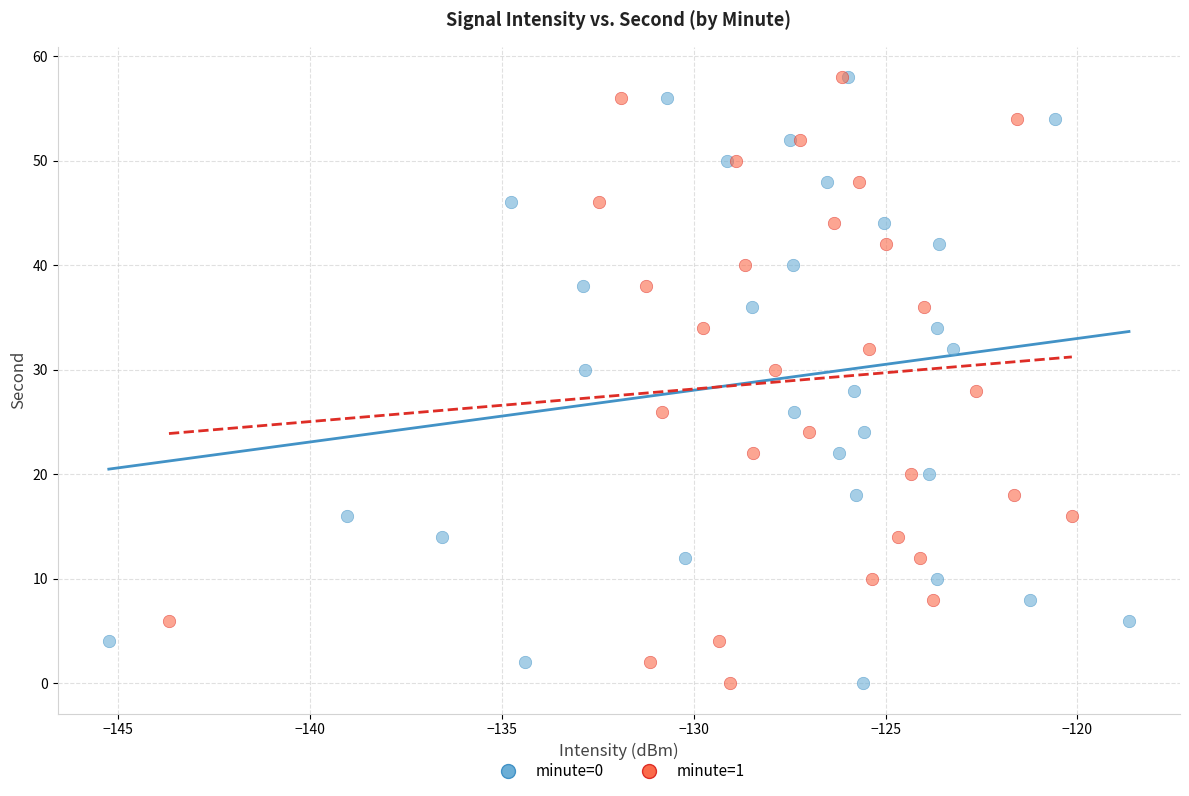

What are all the series names shown in the legend?

minute=0, minute=1